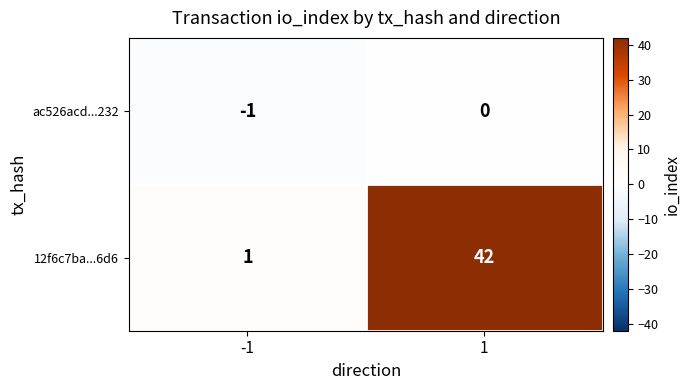

What is the difference between the 12f6c7ba...6d6 values at -1 and 1?

41